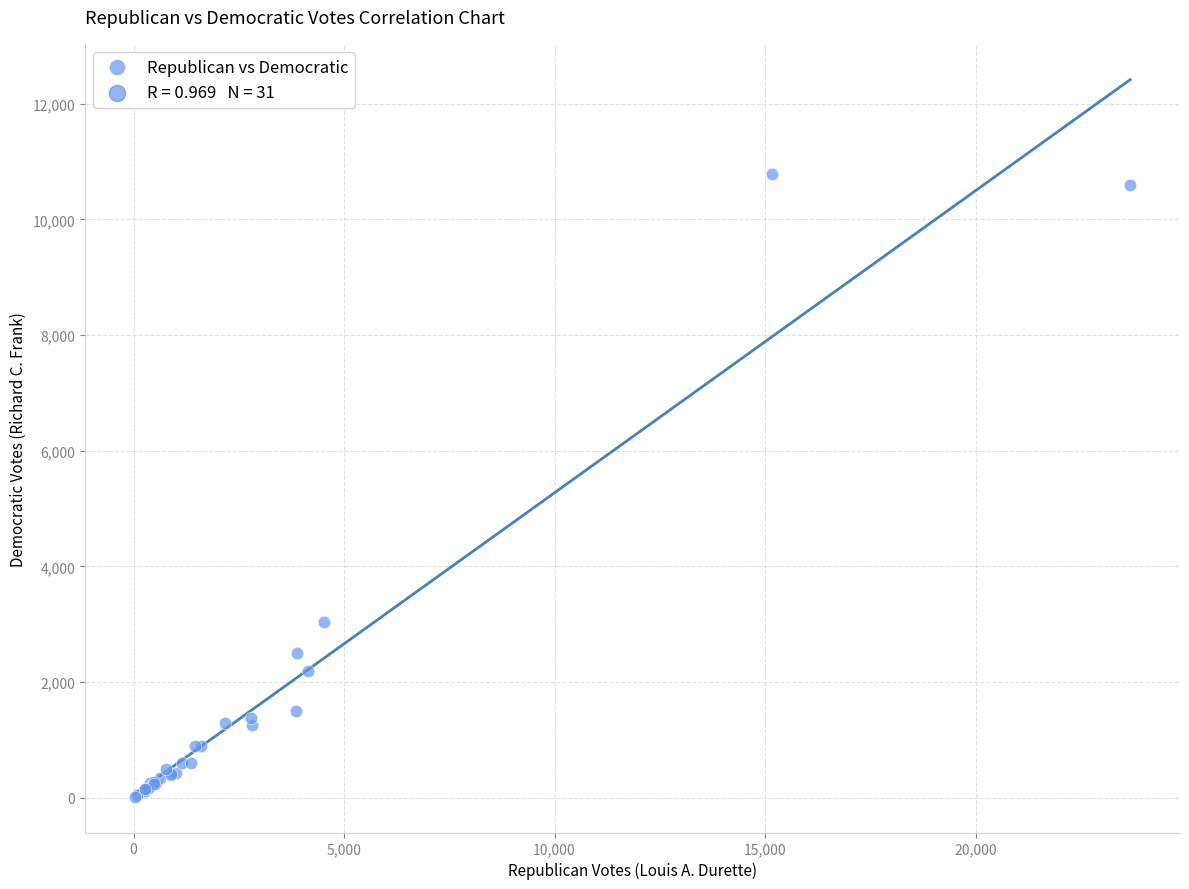

What Y value in the scatter plot is closest to 5399?

3030